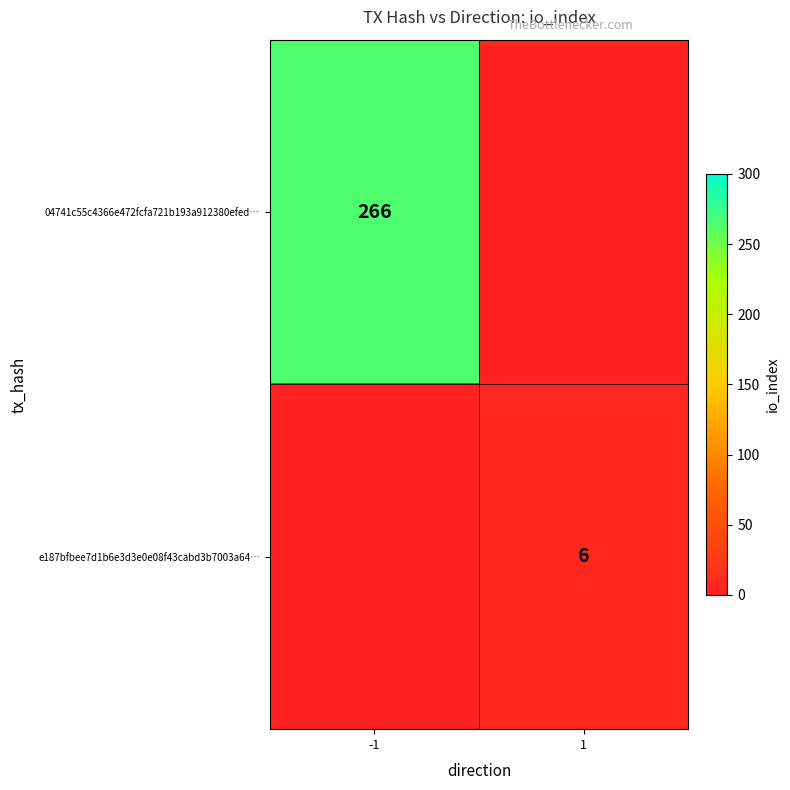

Is the value of e187bfbee7d1b6e3d3e0e08f43cabd3b7003a64… at 1 greater than the value of 04741c55c4366e472fcfa721b193a912380efed… at -1?

No